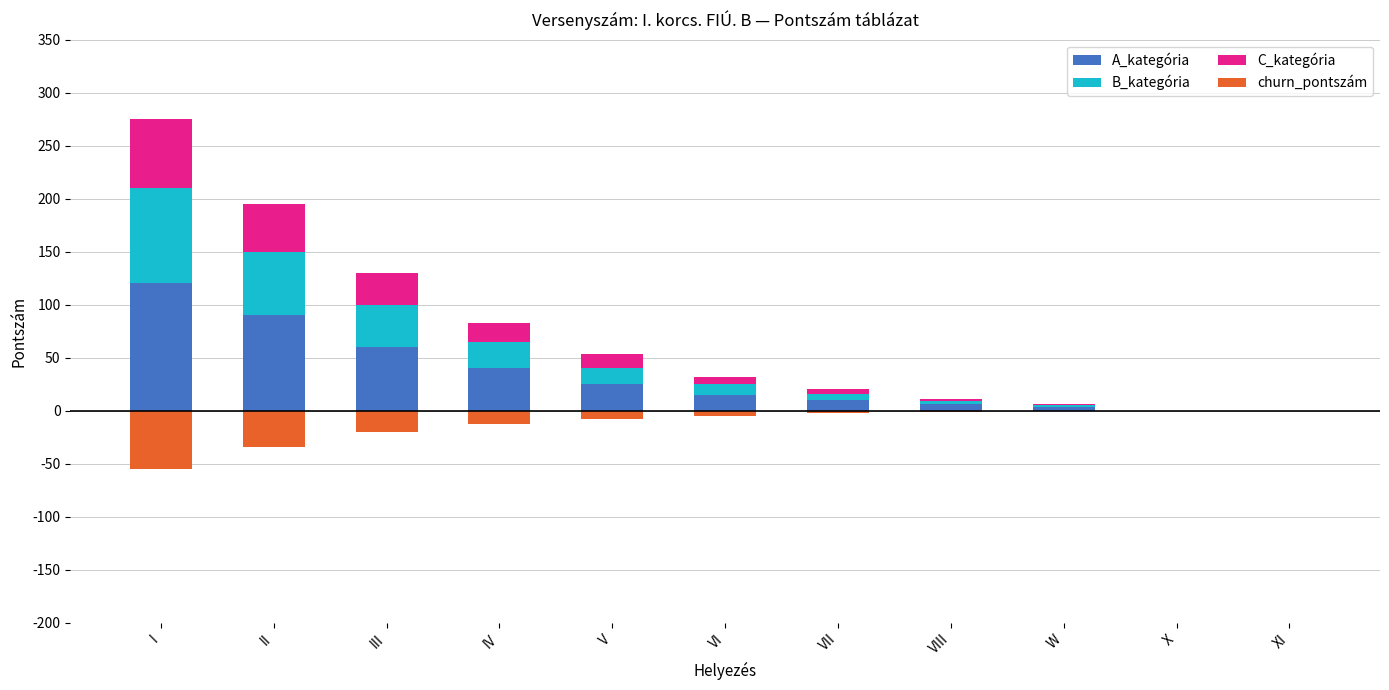

Between III and W, which series saw the biggest shift?

A_kategória